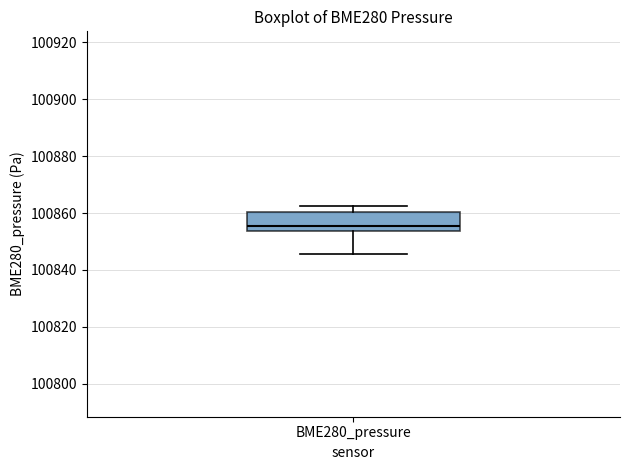

Read this box plot against the y-axis: the position of the median line, the range covered by the box, and the ends of both whiskers. The values are not printed on the chart, so give them approximately, as read against the axis.

median 100856, box 100854 to 100860, whiskers 100846 to 100862